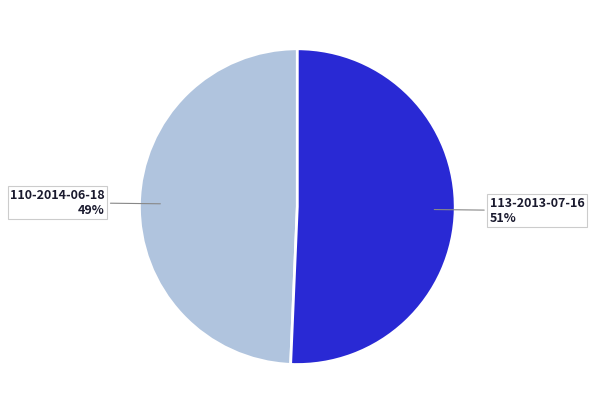

Count the number of slices in the pie.

2